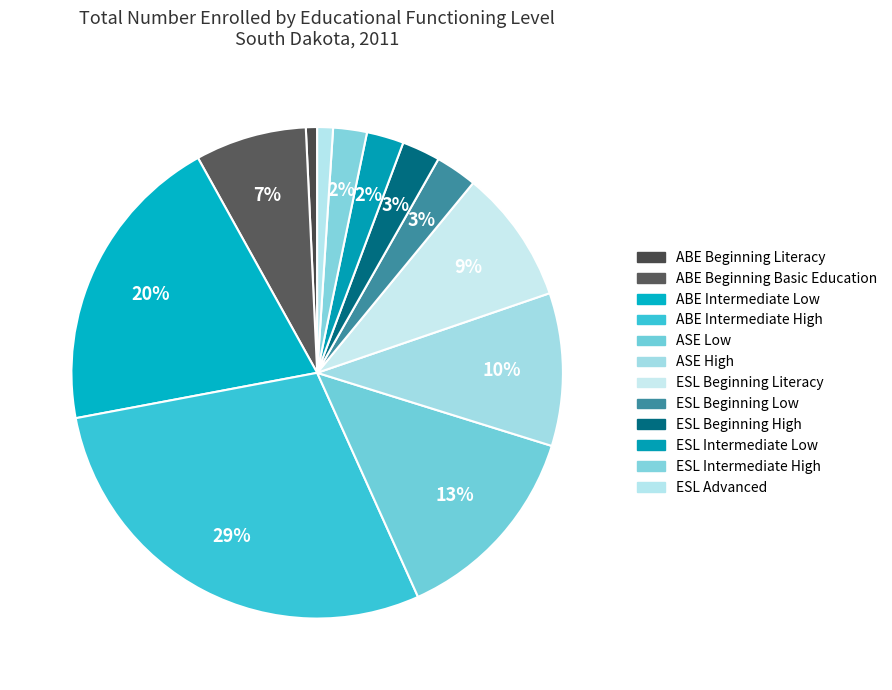

What is the total percentage of ESL Beginning High and ABE Beginning Basic Education?

9.8%